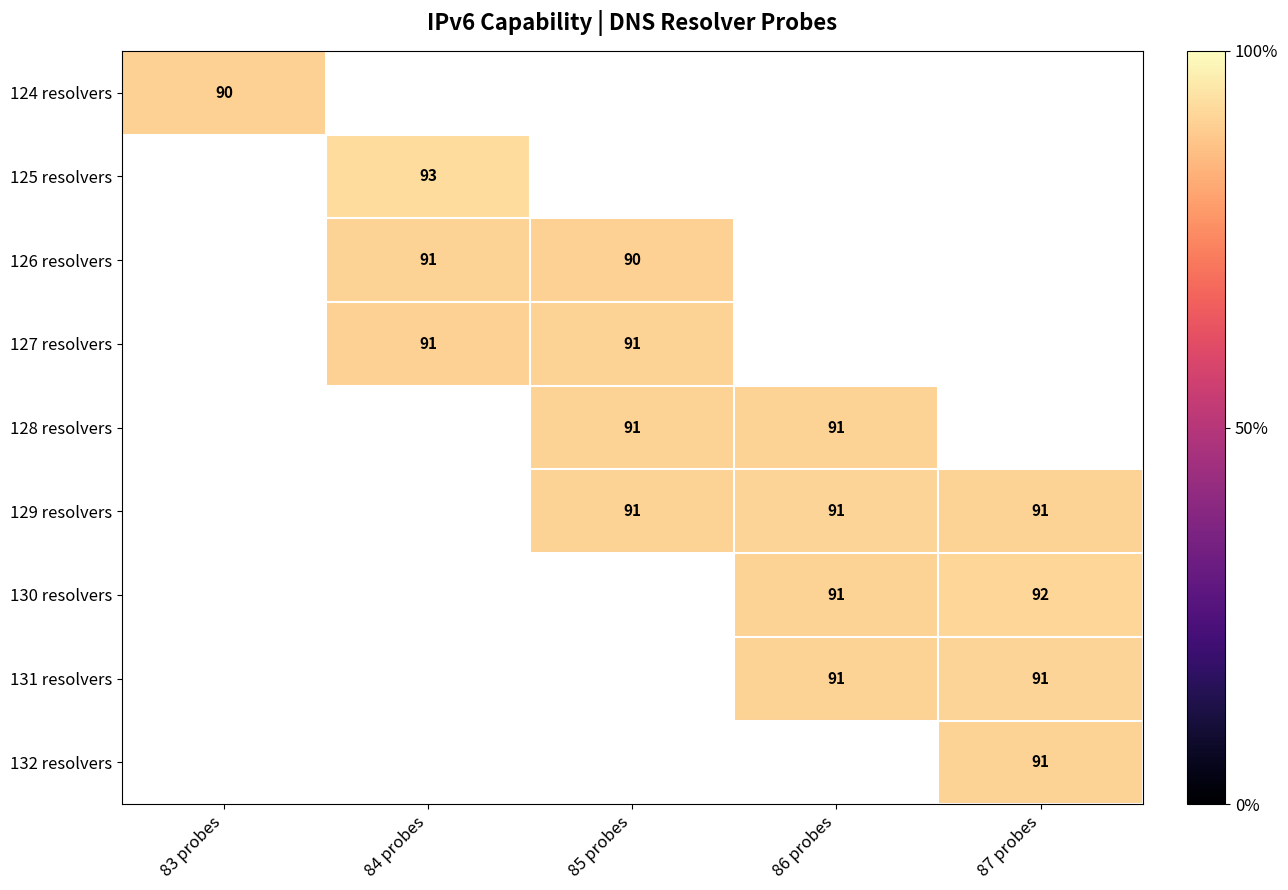

Which has a higher value, 86 probes or 83 probes?

83 probes